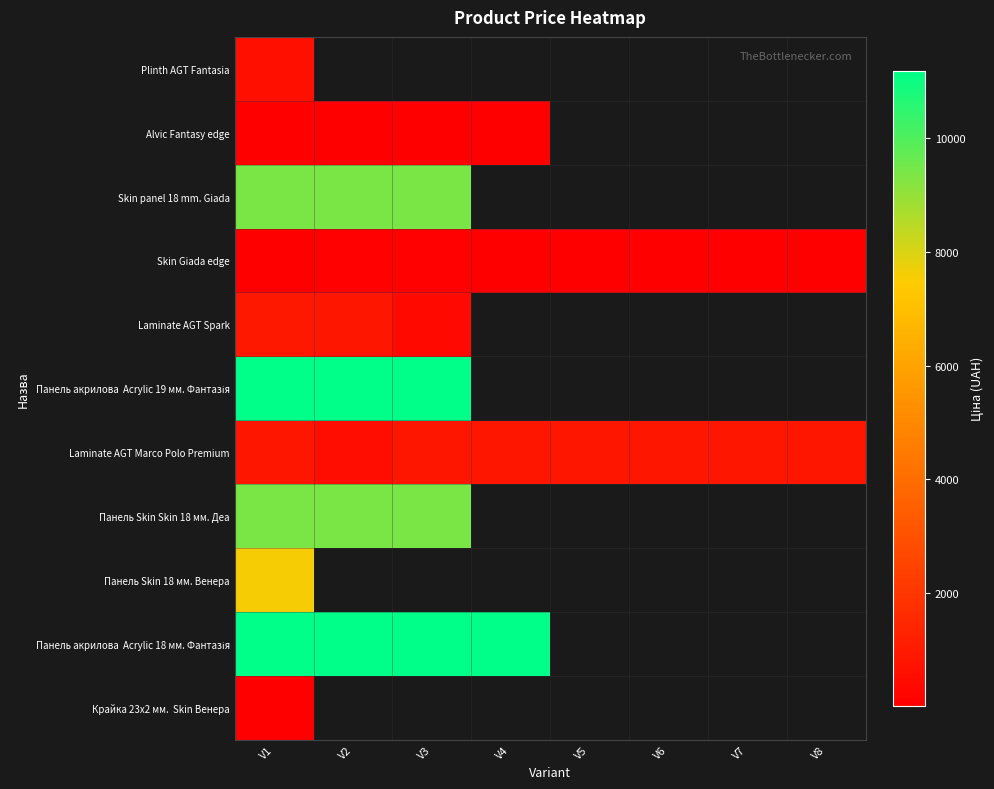

List the labels in order of Laminate AGT Spark value, smallest first.

V3, V4, V5, V6, V7, V8, V2, V1